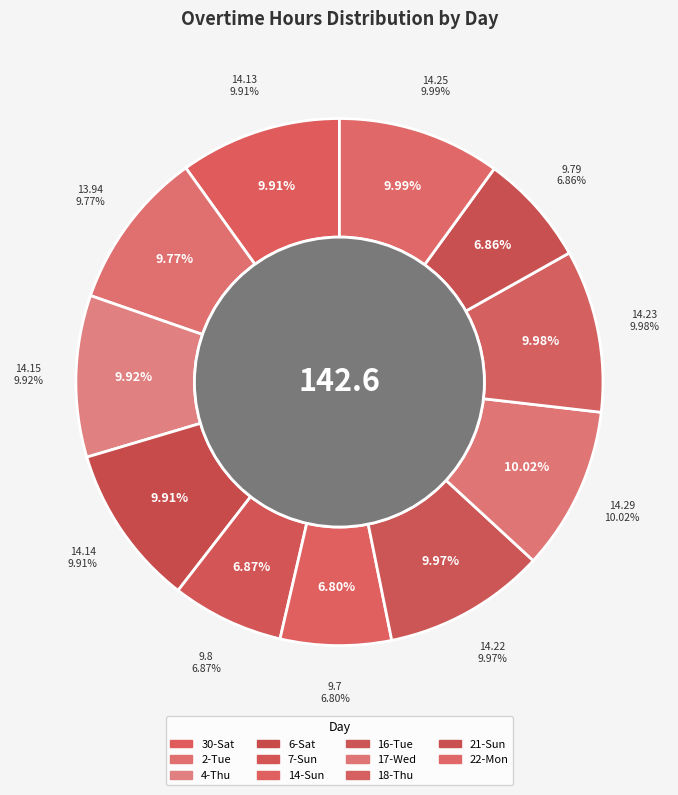

Rank the categories by value from highest to lowest.

17-Wed, 22-Mon, 18-Thu, 16-Tue, 4-Thu, 6-Sat, 30-Sat, 2-Tue, 7-Sun, 21-Sun, 14-Sun